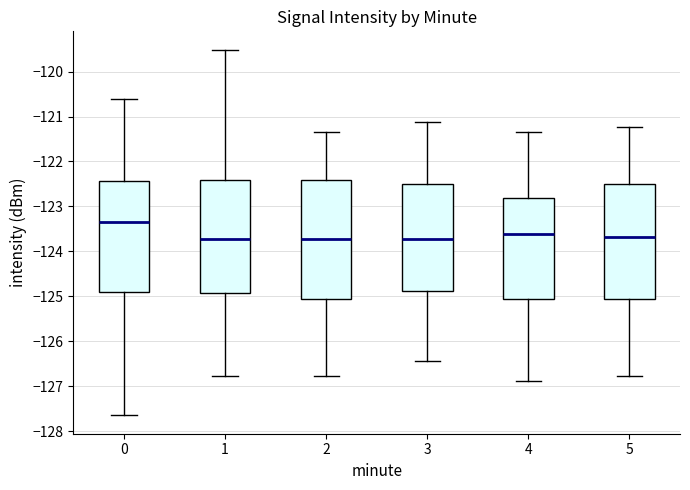

Where is the lower edge of the box at x = 4 on the y-axis? The values are not printed on the chart, so give them approximately, as read against the axis.

-125.1